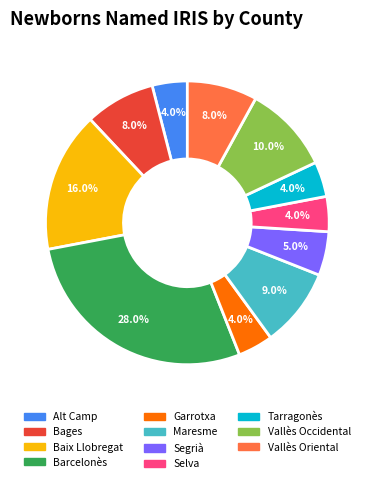

The Selva slice represents 13% of the pie. True or false?

False